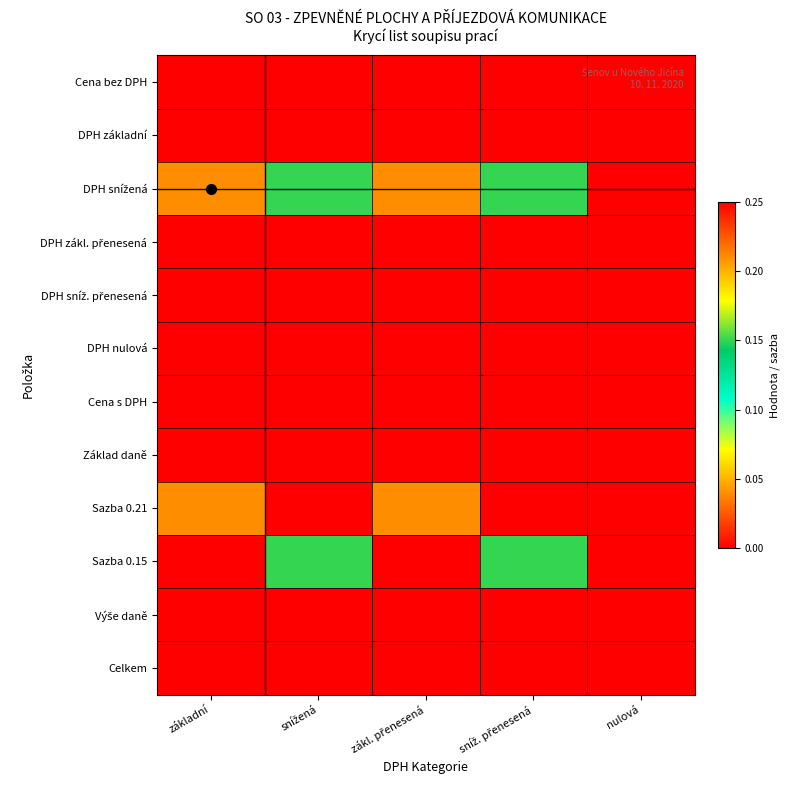

Between snížená and nulová, which series saw the biggest shift?

DPH snížená